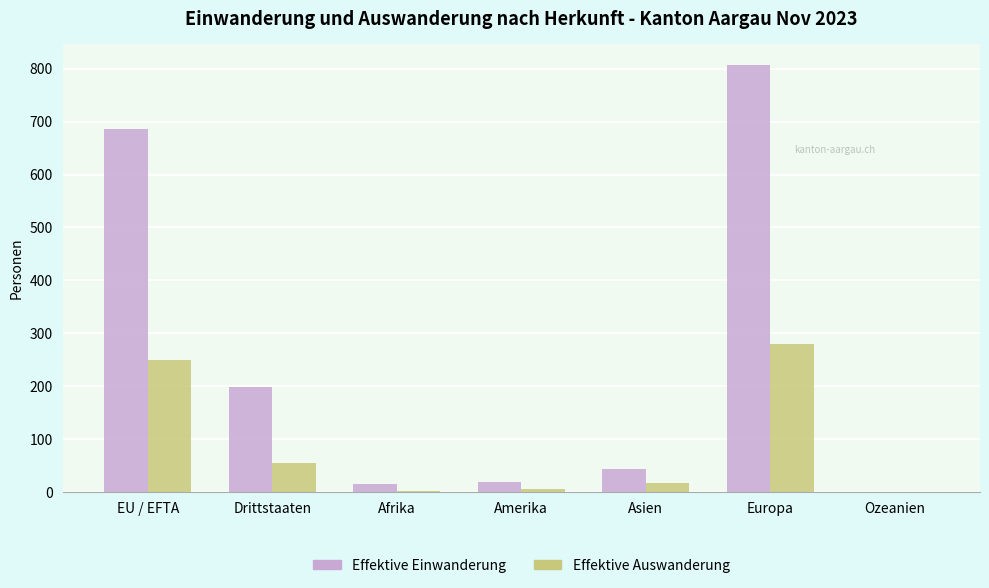

What is the difference between the Effektive Einwanderung values at Afrika and Ozeanien?

15